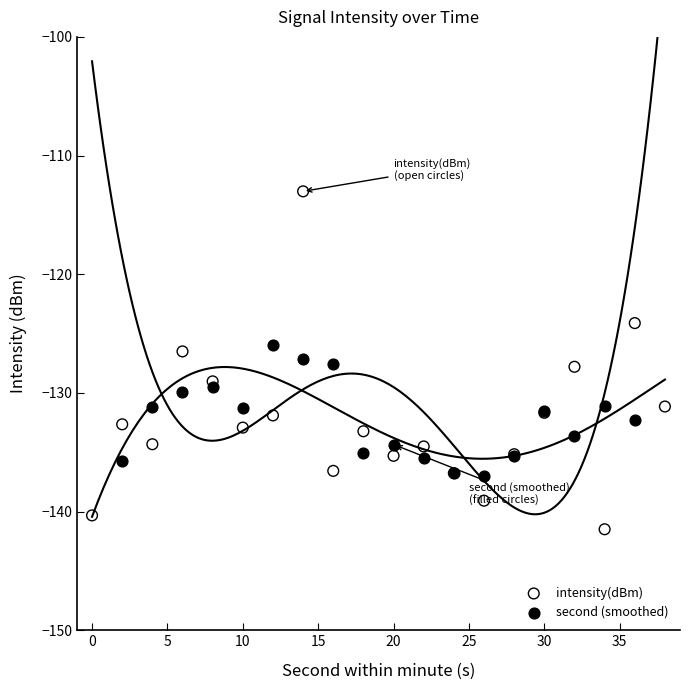

Which series reaches the minimum Y coordinate?

intensity(dBm)